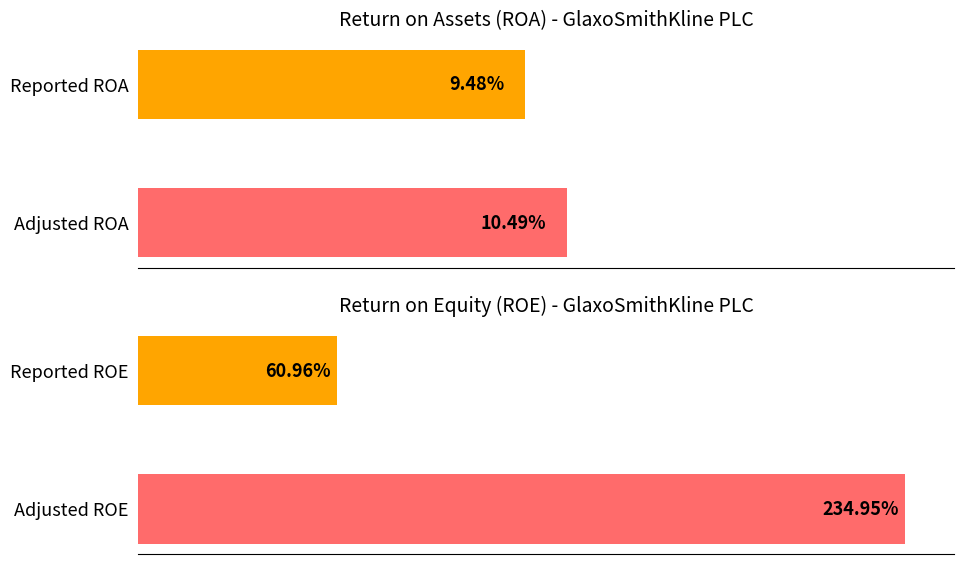

Which series has the largest total across all categories?

ROE